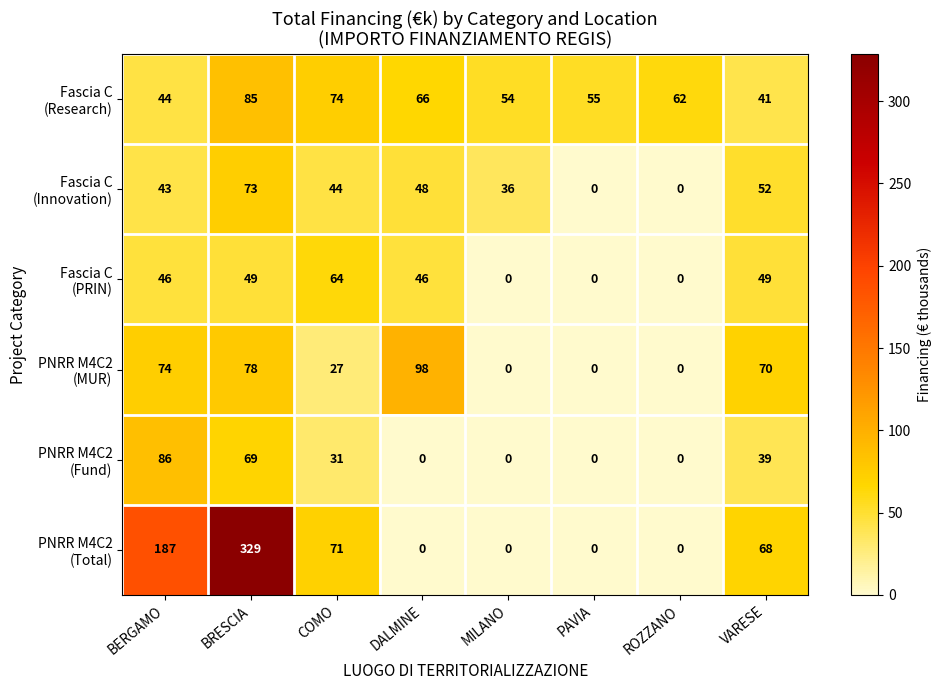

At which category is the sum across all series the highest?

BRESCIA